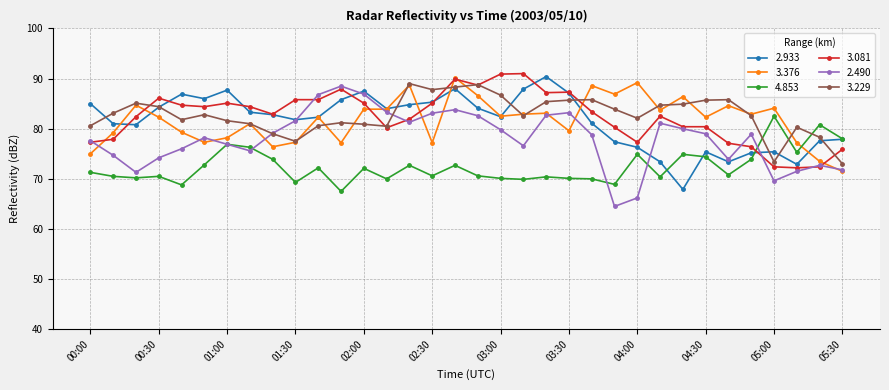

True or false: 3.376 has more than 1 interior local peaks.

True